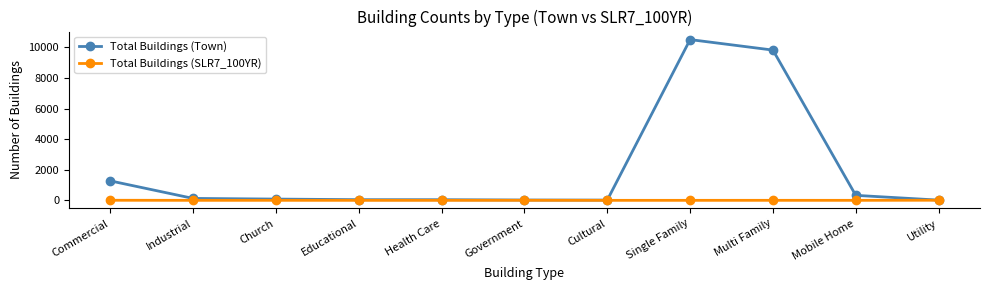

True or false: Total Buildings (SLR7_100YR) has a value of 0 at Educational.

True